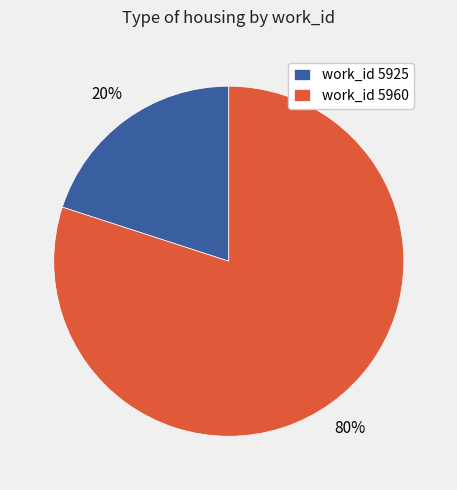

How many segments does this pie chart have?

2